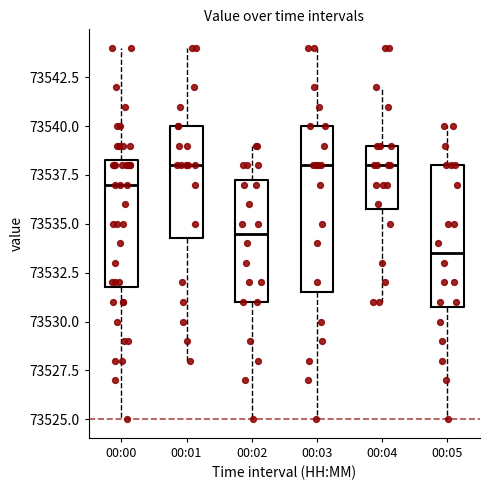

Reading left to right, transcribe this box plot: for each box, give where its median line is, the range the box spans, and where its two whiskers end, as read against the y-axis. The values are not printed on the chart, so give them approximately, as read against the axis.

00:00: median 73537.0, box 73532.0 to 73538.5, whiskers 73525.0 to 73544.0
00:01: median 73538.0, box 73534.5 to 73540.0, whiskers 73528.0 to 73544.0
00:02: median 73534.5, box 73531.0 to 73537.5, whiskers 73525.0 to 73539.0
00:03: median 73538.0, box 73531.5 to 73540.0, whiskers 73525.0 to 73544.0
00:04: median 73538.0, box 73536.0 to 73539.0, whiskers 73531.0 to 73542.0
00:05: median 73533.5, box 73531.0 to 73538.0, whiskers 73525.0 to 73540.0